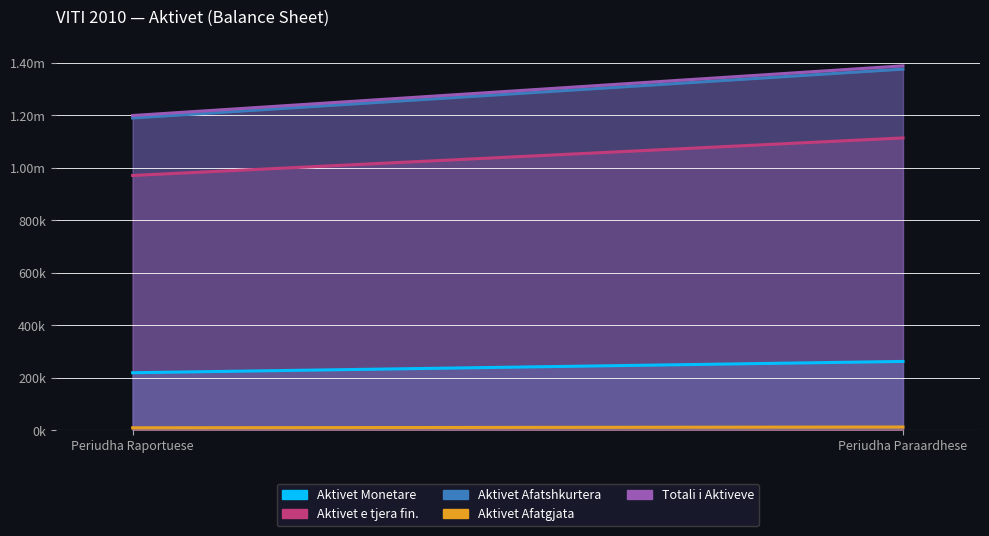

Reading left to right, list all the values displayed in this chart.

Aktivet Monetare: Periudha Raportuese=219055.1	Periudha Paraardhese=262071.0
Aktivet e tjera fin.: Periudha Raportuese=970476.5	Periudha Paraardhese=1113503.0
Aktivet Afatshkurtera: Periudha Raportuese=1189531.7	Periudha Paraardhese=1375574.0
Aktivet Afatgjata: Periudha Raportuese=9309.0	Periudha Paraardhese=12412.0
Totali i Aktiveve: Periudha Raportuese=1198840.7	Periudha Paraardhese=1387986.0